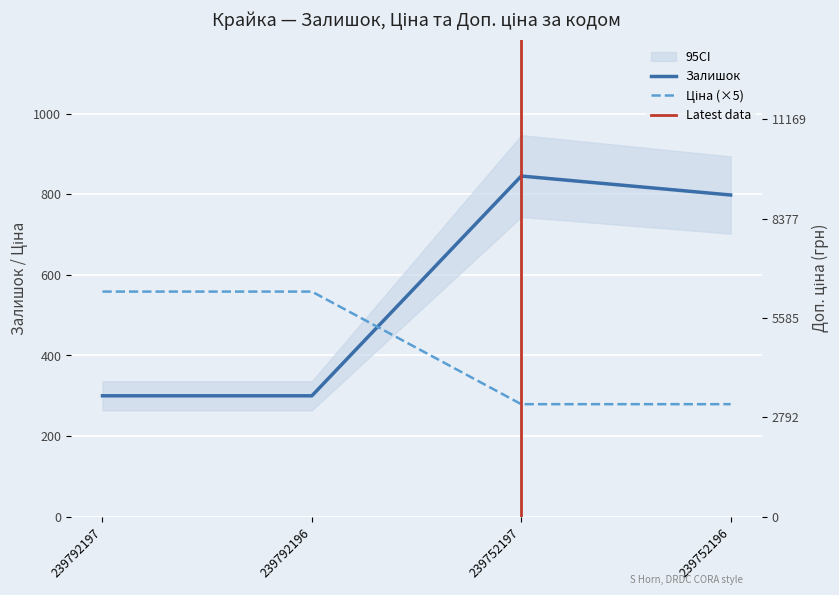

What is the difference between the maximum and minimum values in the Доп. ціна series?

5584.0